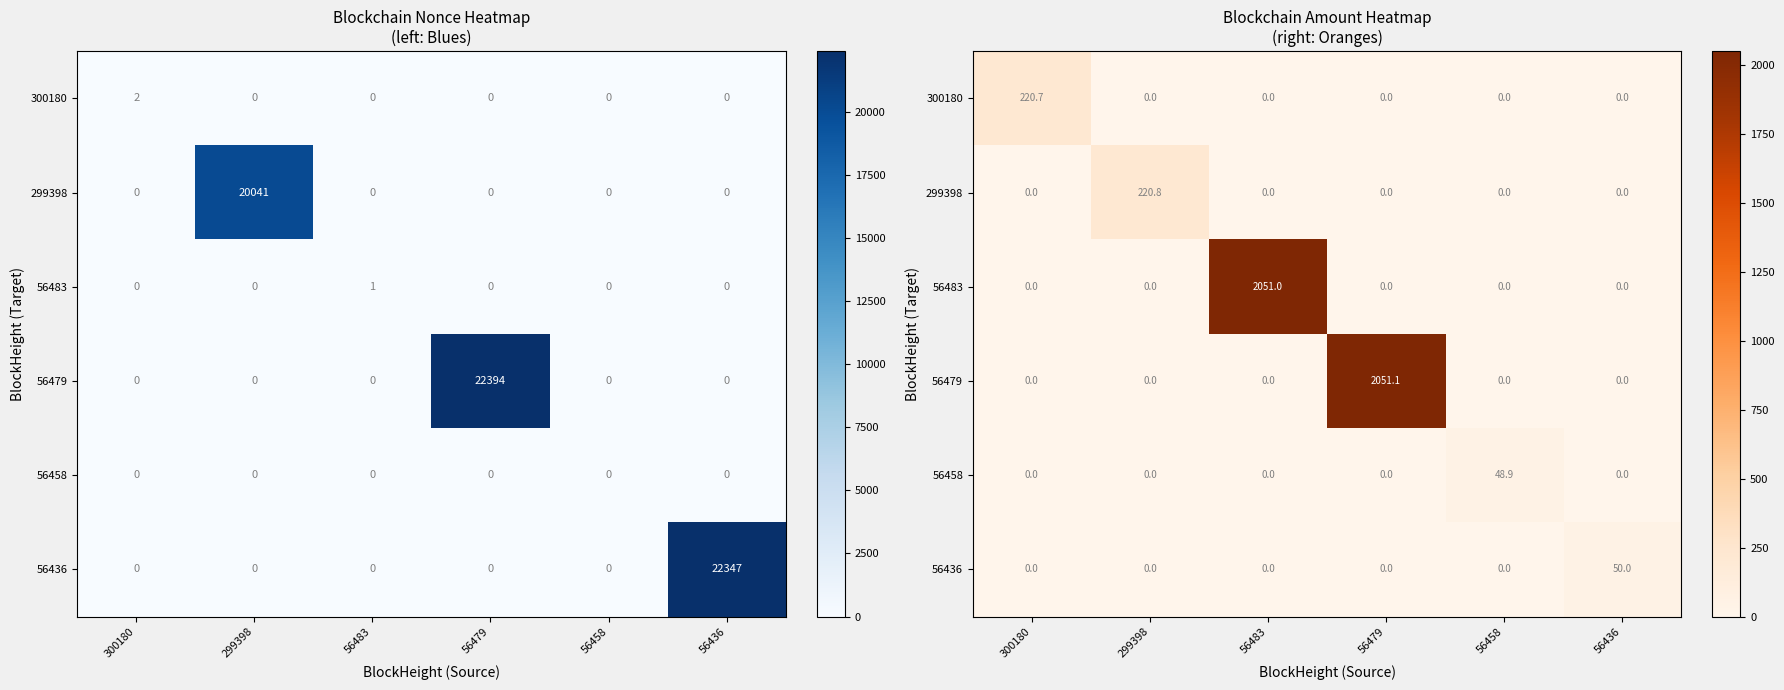

At 299398, list the series in order from smallest to largest.

300180, 56483, 56479, 56458, 56436, 299398